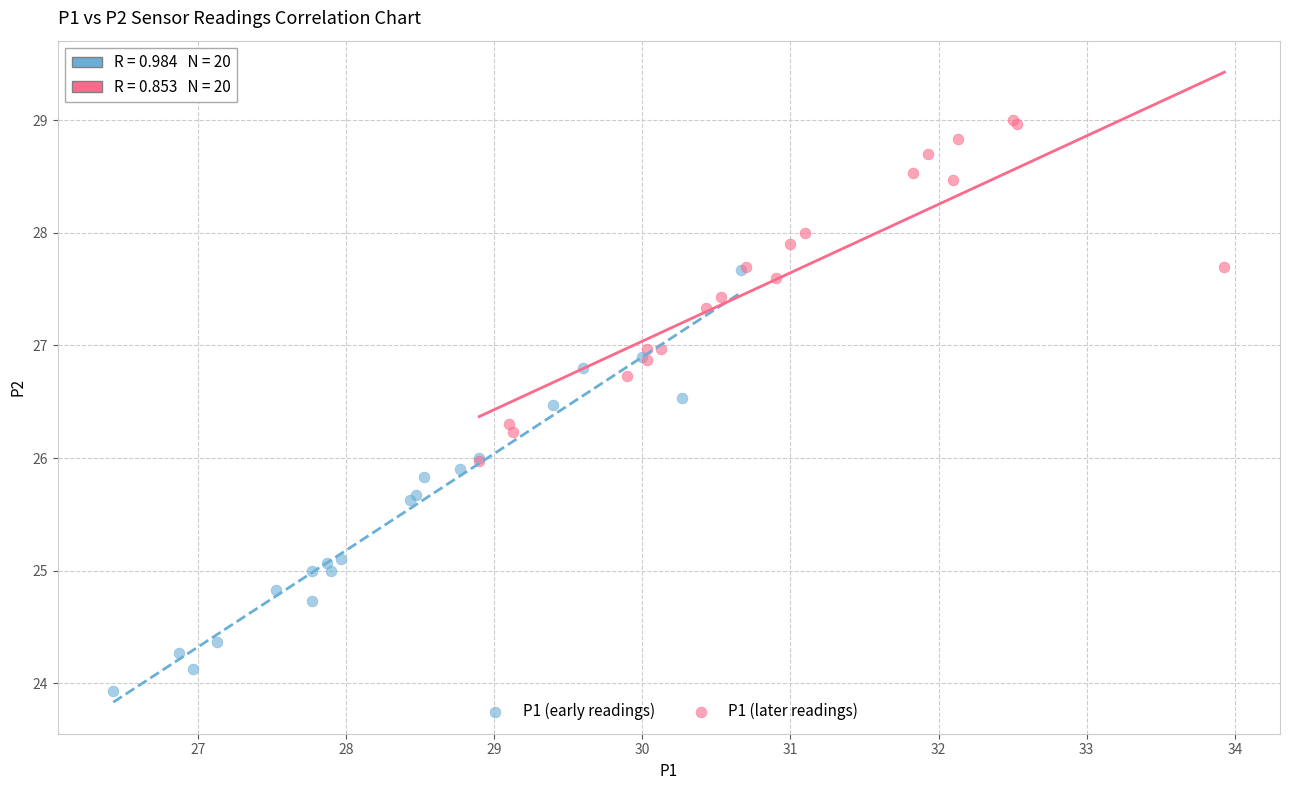

Which series reaches the maximum Y coordinate?

P1 (later readings)